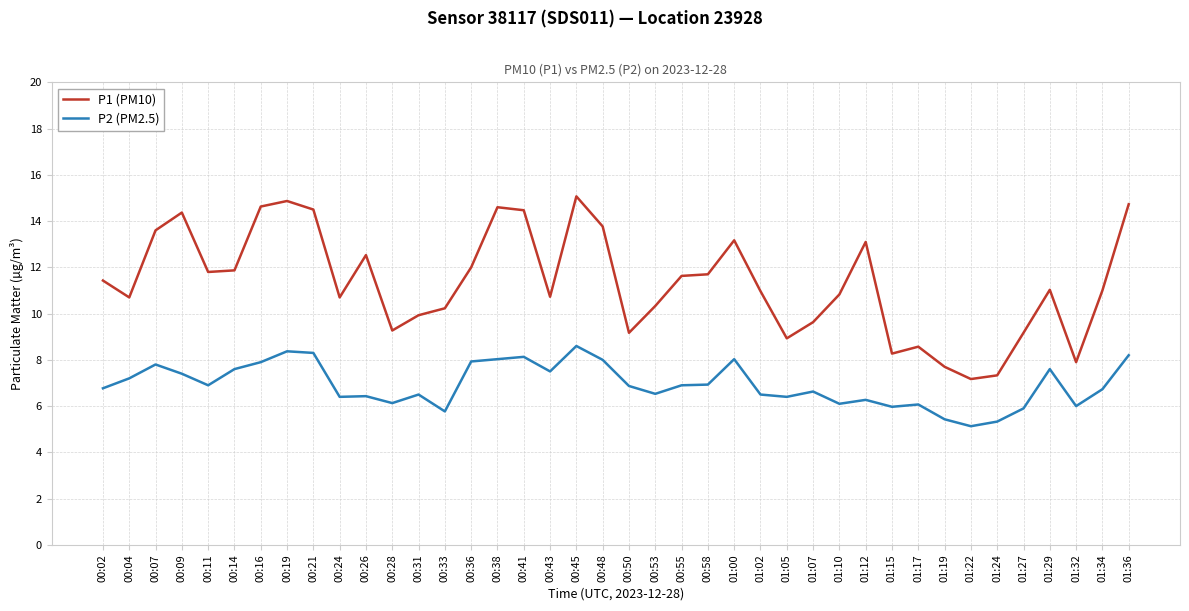

The P2 (PM2.5) series shows 13.6 at 00:19. True or false?

False